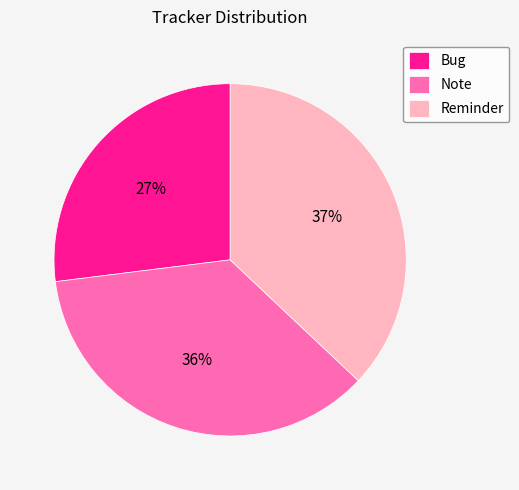

Is Reminder the majority of the pie?

No